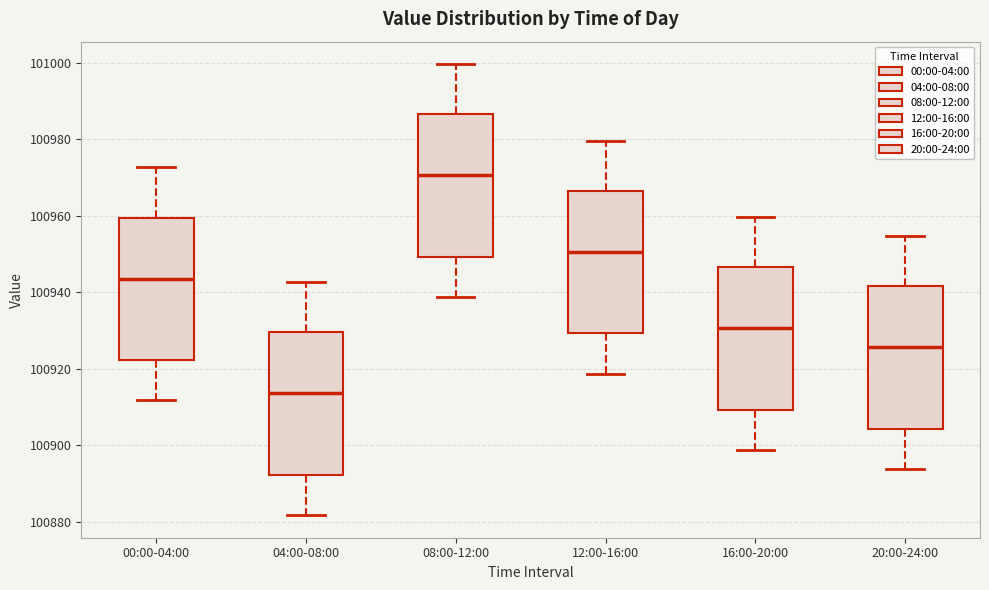

Reading left to right, read every box against the y-axis: the position of its median line, the range the box covers, and the ends of its whiskers. The values are not printed on the chart, so give them approximately, as read against the axis.

00:00-04:00: median 100944, box 100922 to 100960, whiskers 100912 to 100972
04:00-08:00: median 100914, box 100892 to 100930, whiskers 100882 to 100942
08:00-12:00: median 100970, box 100950 to 100986, whiskers 100938 to 101000
12:00-16:00: median 100950, box 100930 to 100966, whiskers 100918 to 100980
16:00-20:00: median 100930, box 100910 to 100946, whiskers 100898 to 100960
20:00-24:00: median 100926, box 100904 to 100942, whiskers 100894 to 100954